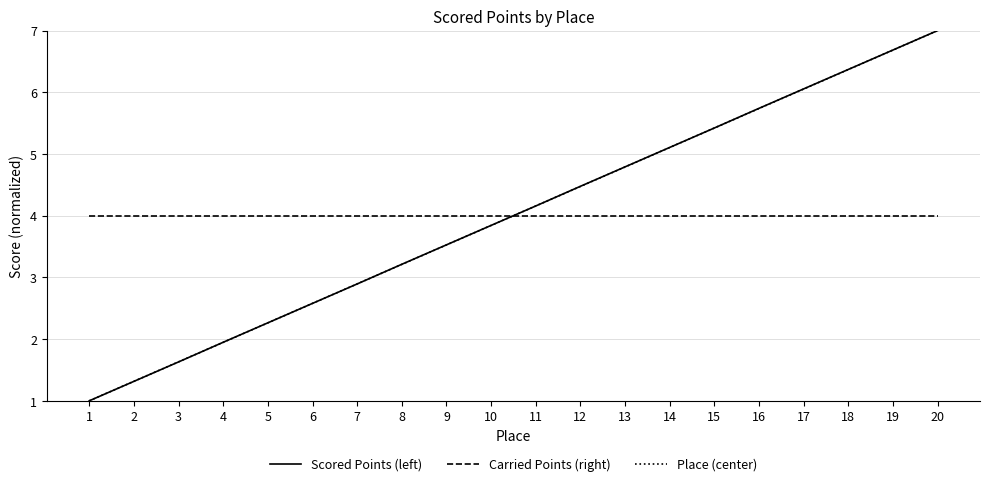

How many distinct data groups are displayed?

3